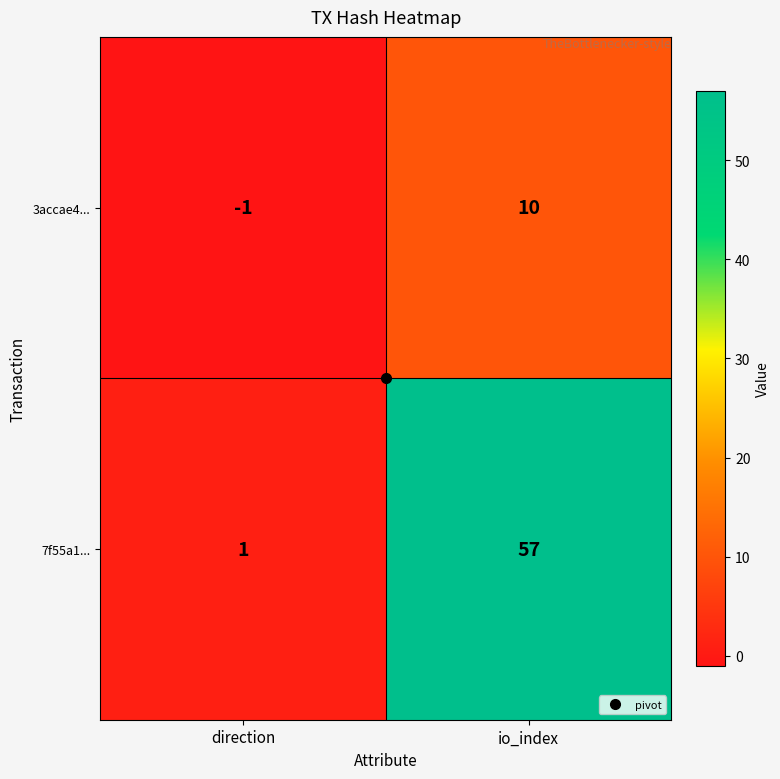

Which series has the widest spread of values?

7f55a1...